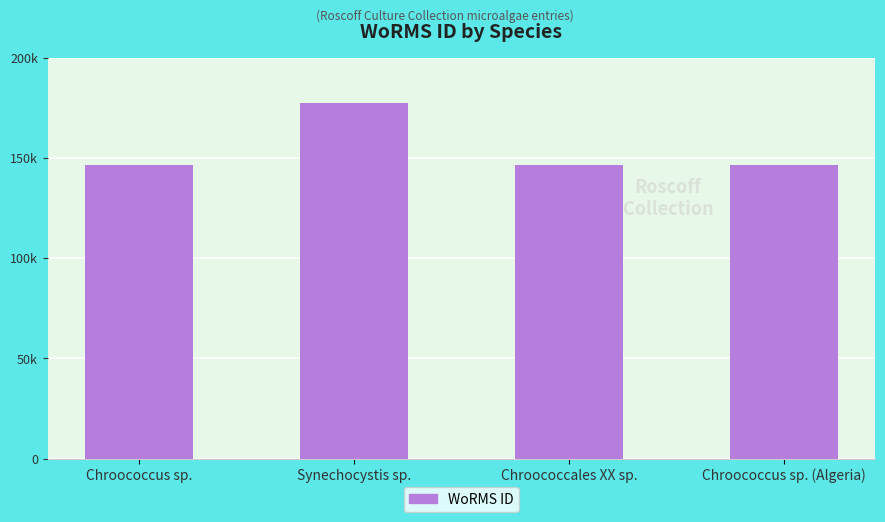

List the labels in order of value, smallest first.

Chroococcales XX sp., Chroococcus sp., Chroococcus sp. (Algeria), Synechocystis sp.